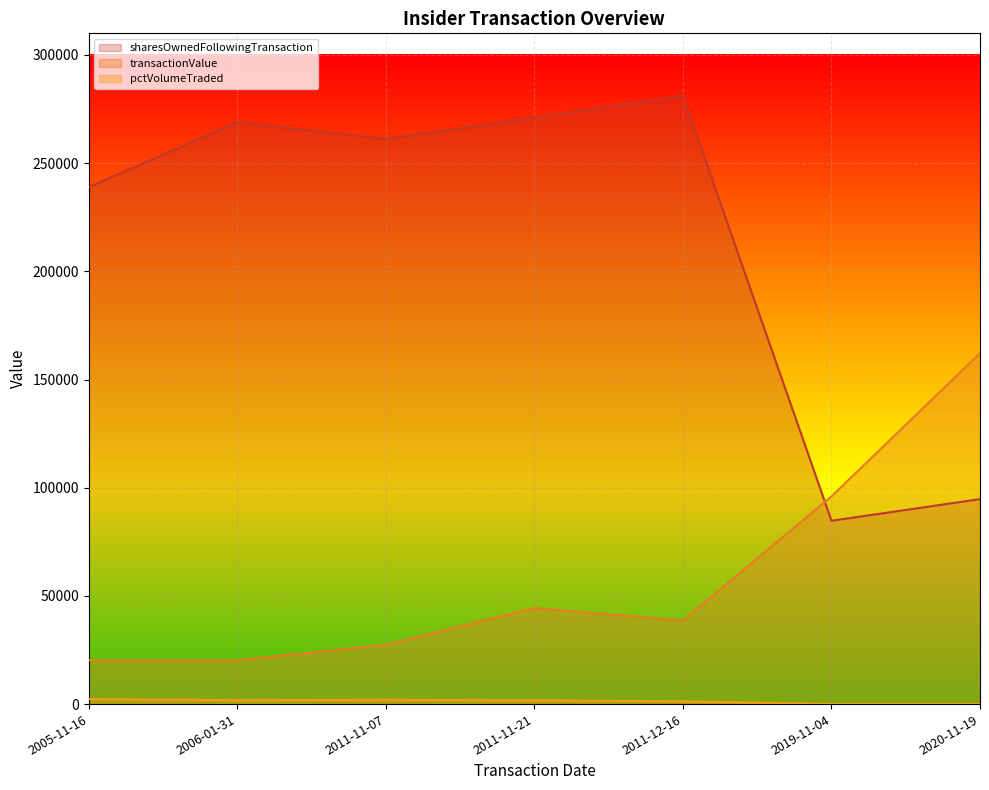

What is the difference between the maximum and minimum values in the pctVolumeTraded series?

2297